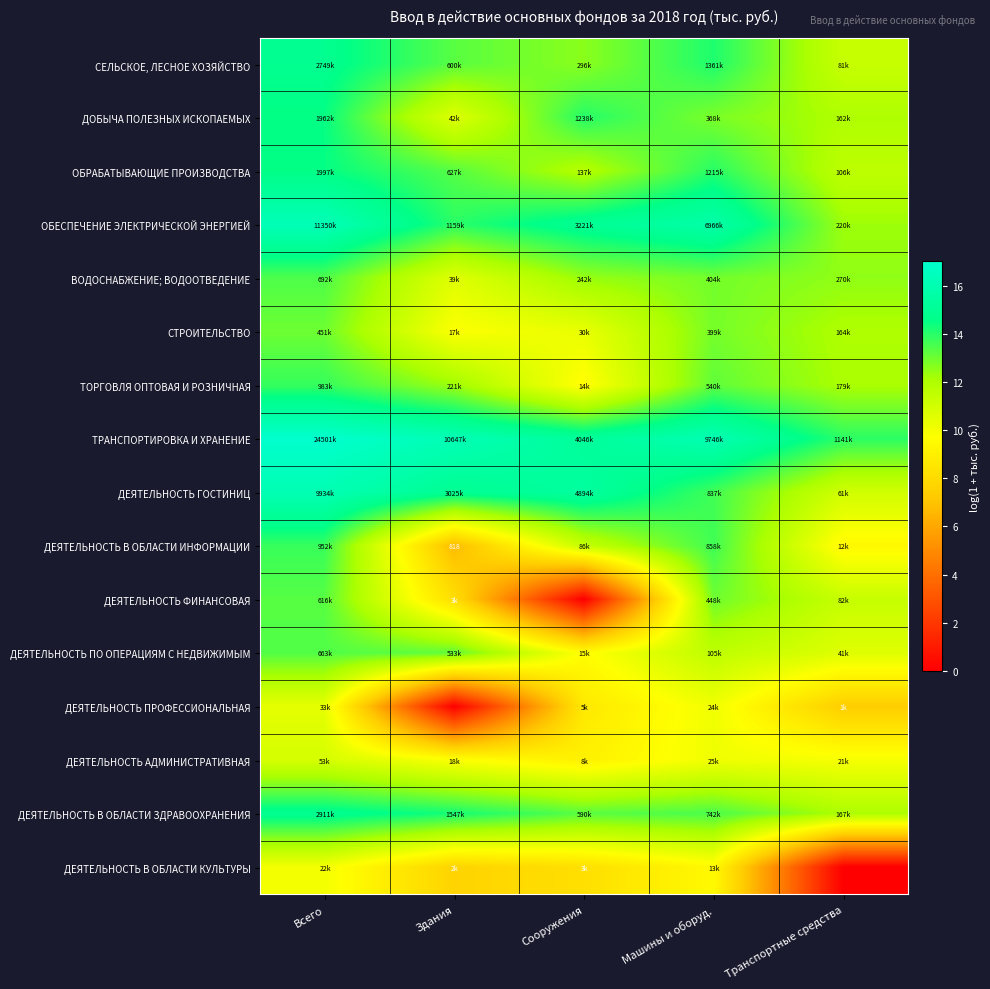

The value of ДЕЯТЕЛЬНОСТЬ В ОБЛАСТИ ЗДРАВООХРАНЕНИЯ at Машины и оборуд. is 13.5. True or false?

True